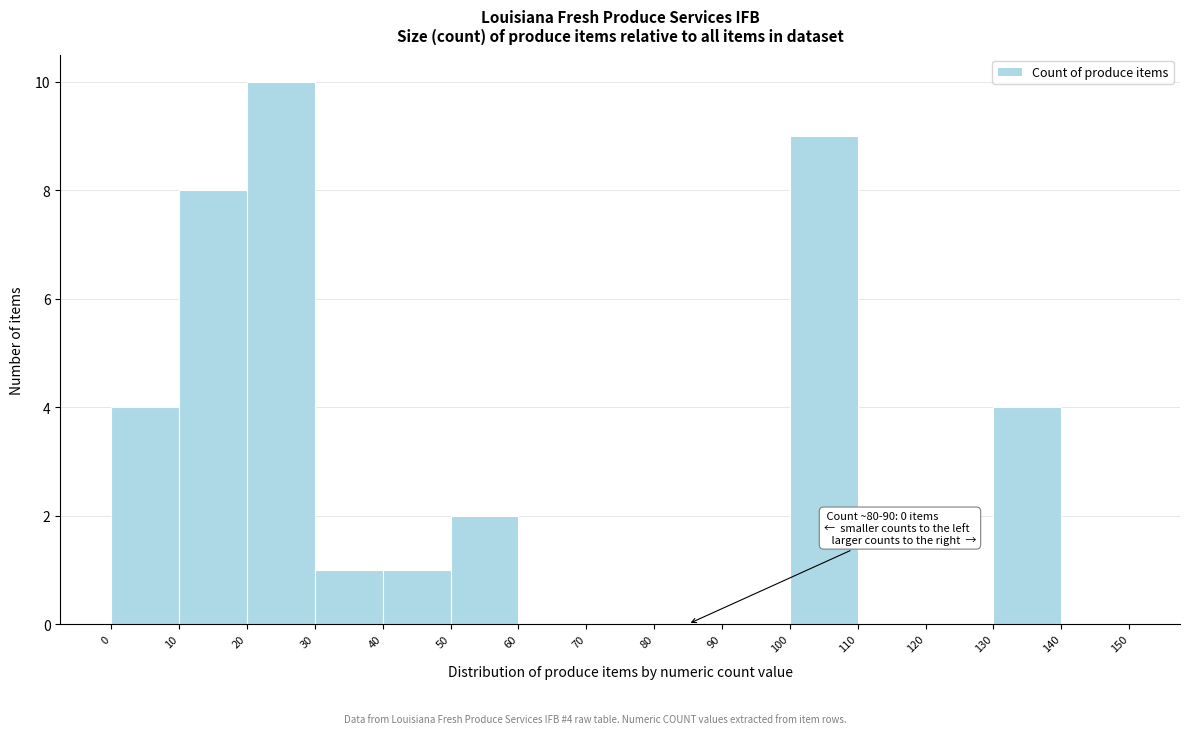

Over which range of the x-axis is the bar tallest?

20 to 30